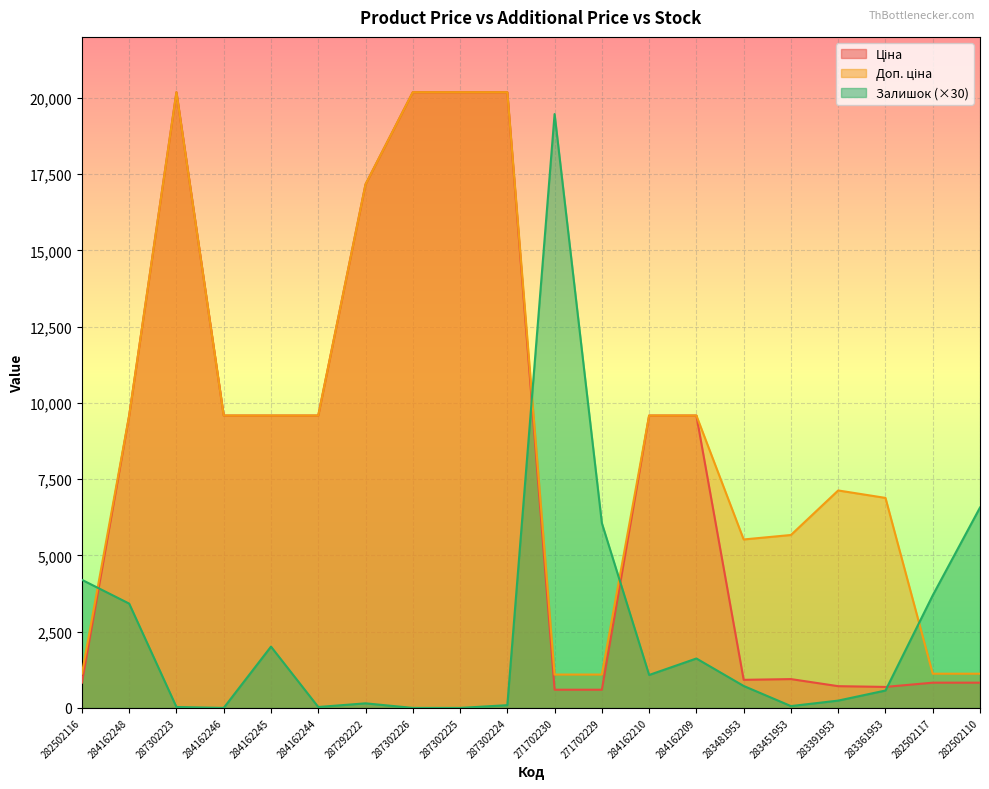

True or false: Ціна and Доп. ціна cross at least once.

False